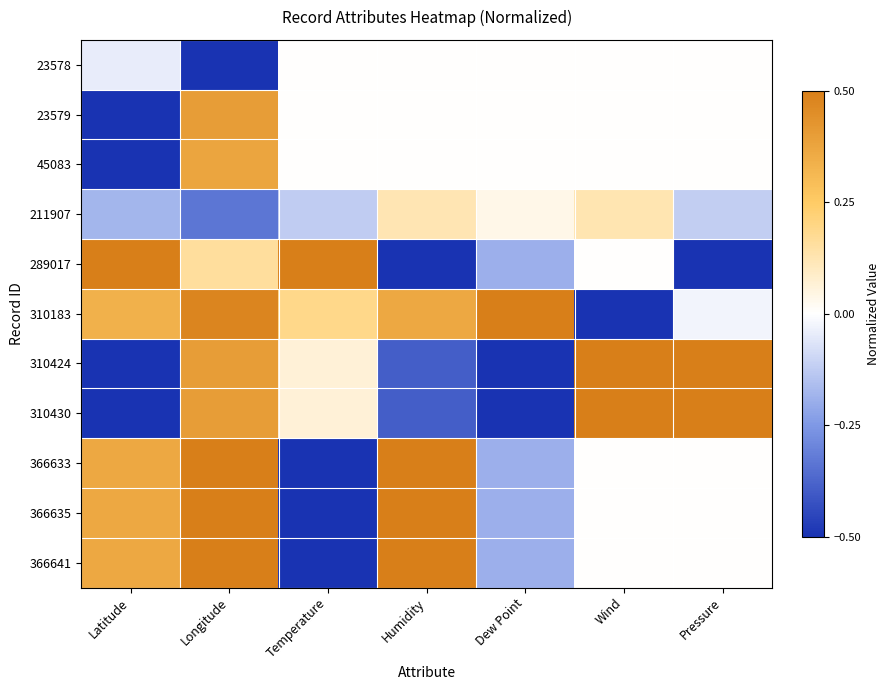

Reading left to right, extract all data points from this chart.

23578: Latitude=-0.0	Longitude=-0.5	Temperature=0.0	Humidity=0.0	Dew Point=0.0	Wind=0.0	Pressure=0.0
23579: Latitude=-0.5	Longitude=0.4	Temperature=0.0	Humidity=0.0	Dew Point=0.0	Wind=0.0	Pressure=0.0
45083: Latitude=-0.5	Longitude=0.4	Temperature=0.0	Humidity=0.0	Dew Point=0.0	Wind=0.0	Pressure=0.0
211907: Latitude=-0.2	Longitude=-0.3	Temperature=-0.1	Humidity=0.1	Dew Point=0.0	Wind=0.1	Pressure=-0.1
289017: Latitude=0.5	Longitude=0.2	Temperature=0.5	Humidity=-0.5	Dew Point=-0.2	Wind=0.0	Pressure=-0.5
310183: Latitude=0.3	Longitude=0.5	Temperature=0.2	Humidity=0.4	Dew Point=0.5	Wind=-0.5	Pressure=-0.0
310424: Latitude=-0.5	Longitude=0.4	Temperature=0.1	Humidity=-0.4	Dew Point=-0.5	Wind=0.5	Pressure=0.5
310430: Latitude=-0.5	Longitude=0.4	Temperature=0.1	Humidity=-0.4	Dew Point=-0.5	Wind=0.5	Pressure=0.5
366633: Latitude=0.4	Longitude=0.5	Temperature=-0.5	Humidity=0.5	Dew Point=-0.2	Wind=0.0	Pressure=0.0
366635: Latitude=0.4	Longitude=0.5	Temperature=-0.5	Humidity=0.5	Dew Point=-0.2	Wind=0.0	Pressure=0.0
366641: Latitude=0.4	Longitude=0.5	Temperature=-0.5	Humidity=0.5	Dew Point=-0.2	Wind=0.0	Pressure=0.0